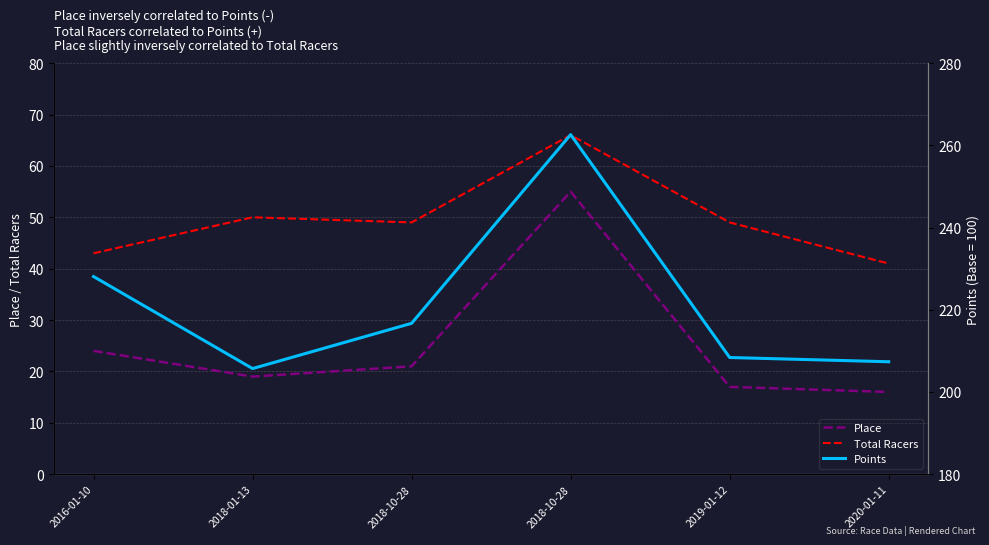

What is the maximum value shown in the chart?

262.6